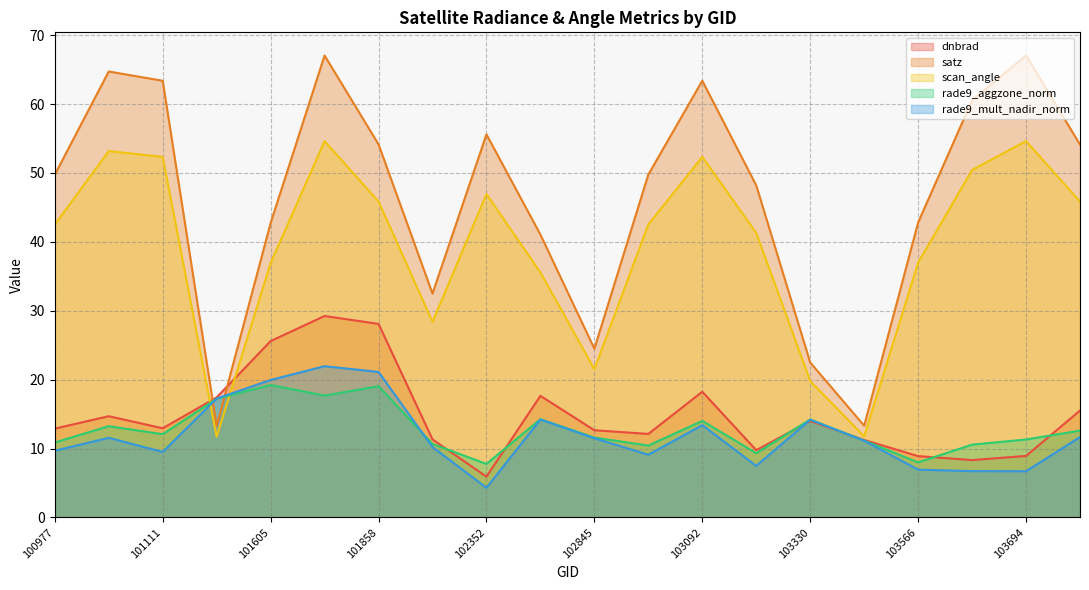

How many data points in rade9_aggzone_norm are above 12?

10